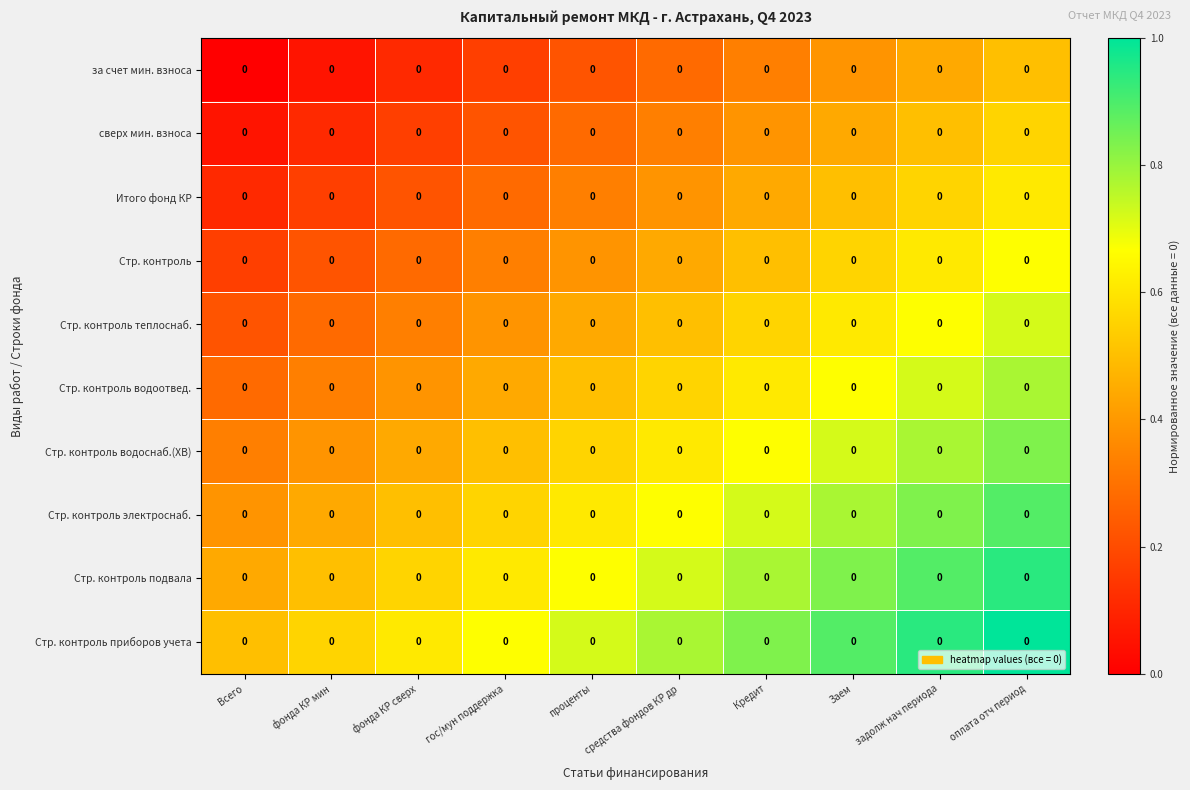

True or false: Стр. контроль has a value of 0.2 at задолж нач периода.

False